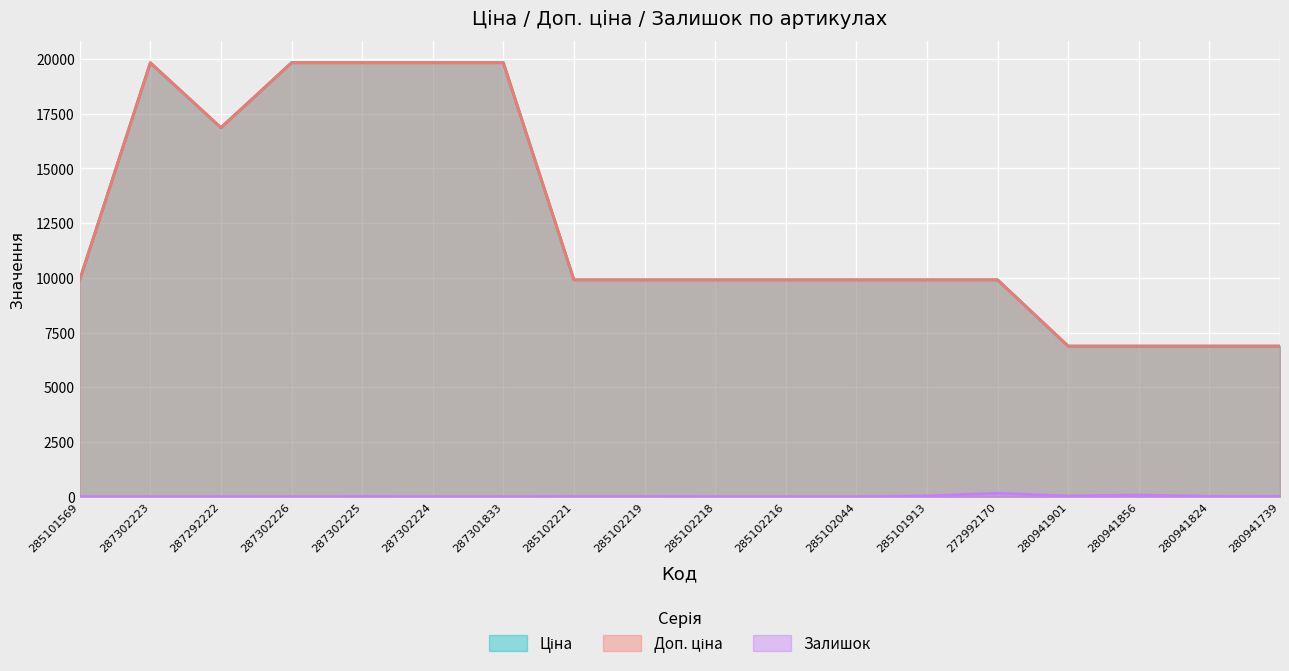

True or false: Доп. ціна and Ціна cross at least once.

False